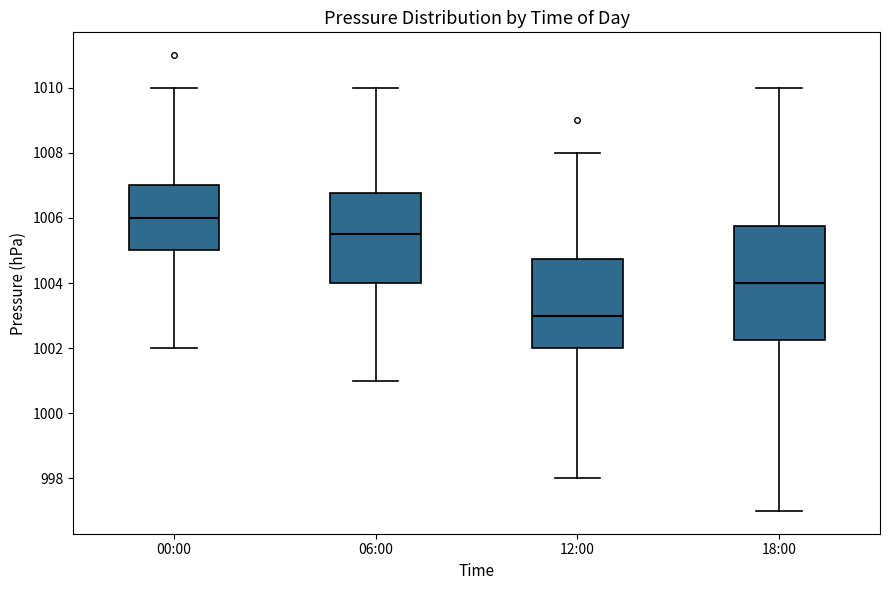

Comparing the boxes themselves (not the whiskers), which one is the tallest?

18:00